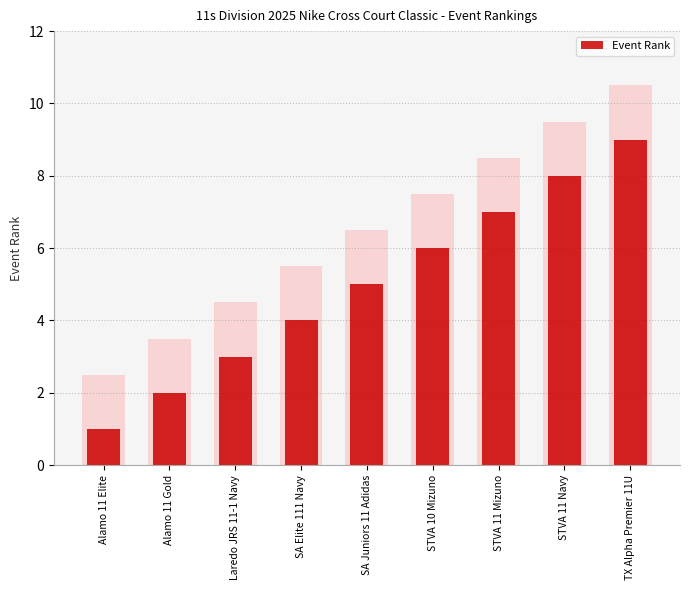

List the labels in order of value, largest first.

TX Alpha Premier 11U, STVA 11 Navy, STVA 11 Mizuno, STVA 10 Mizuno, SA Juniors 11 Adidas, SA Elite 111 Navy, Laredo JRS 11-1 Navy, Alamo 11 Gold, Alamo 11 Elite